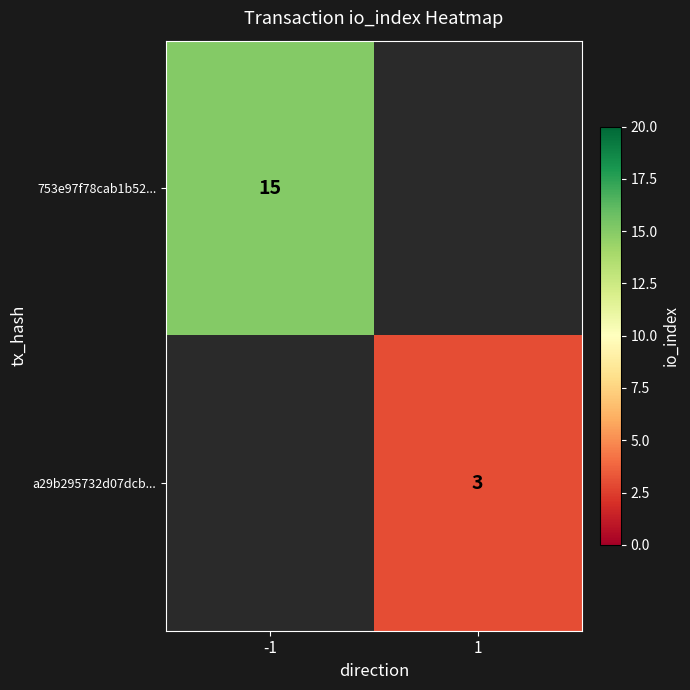

Is the value of a29b295732d07dcb... at 1 greater than the value of 753e97f78cab1b52... at -1?

No